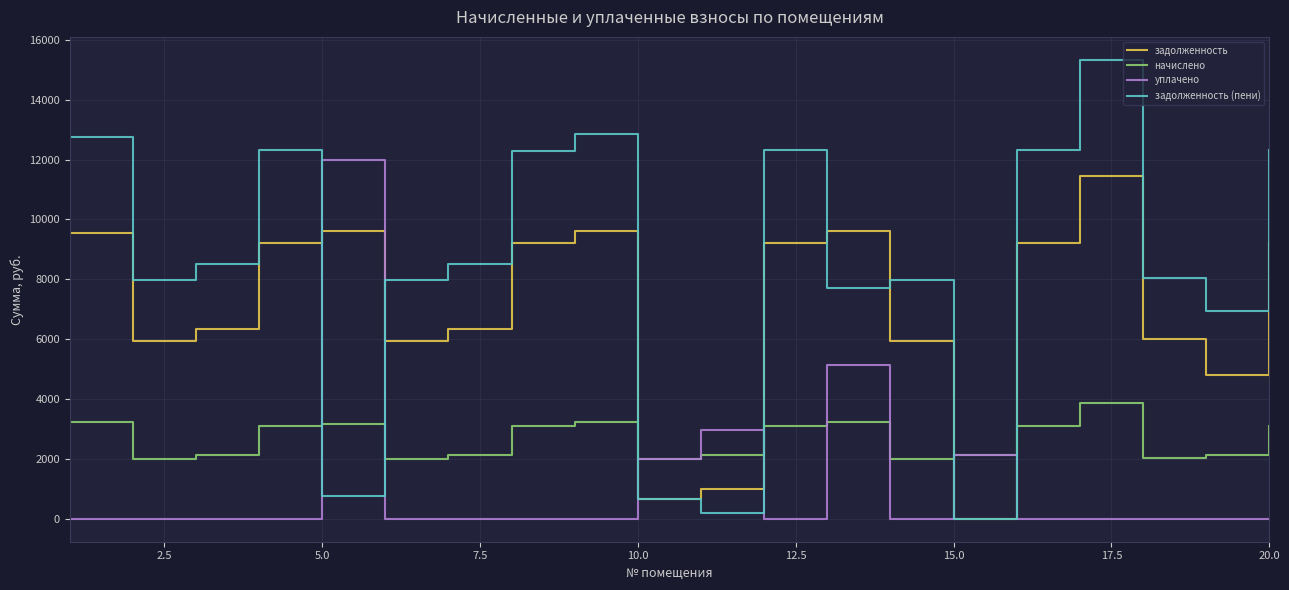

After their last crossing, which series has the higher values: уплачено or задолженность (пени)?

задолженность (пени)